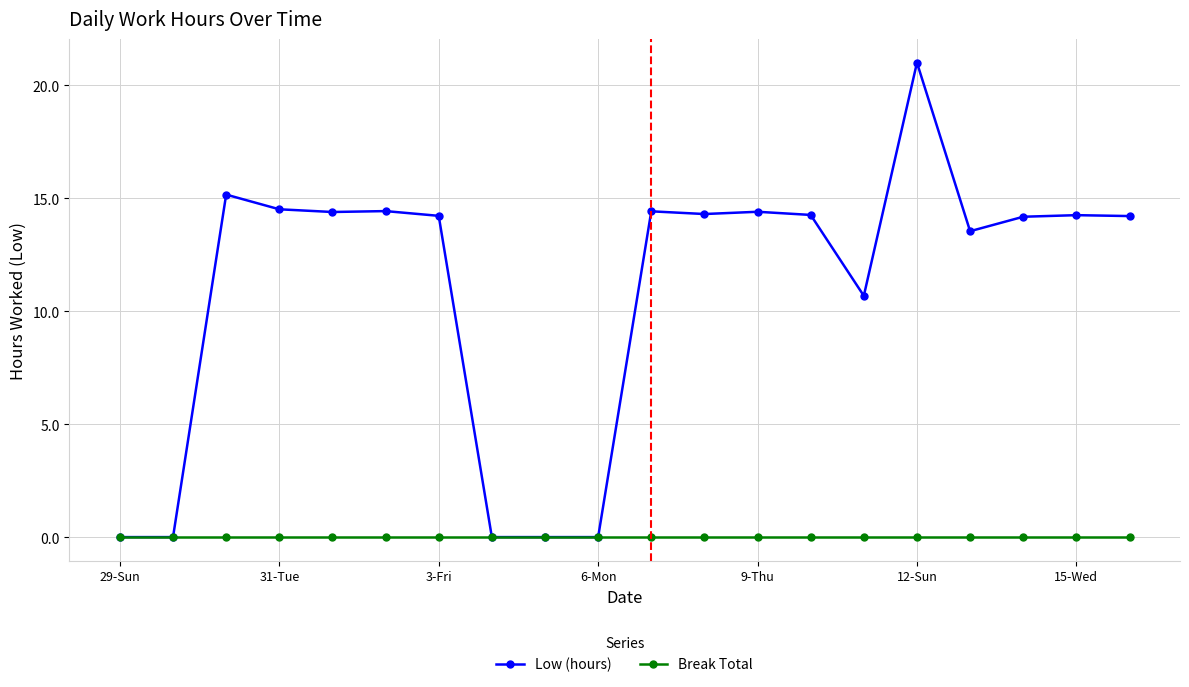

Which series has the largest range (max minus min)?

Low (hours)